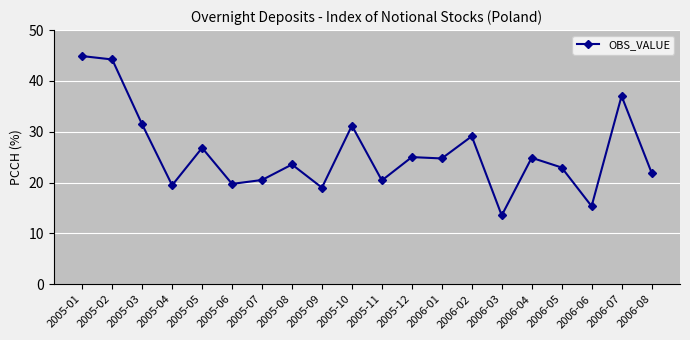

What is the difference between the second highest and second lowest values?

28.9